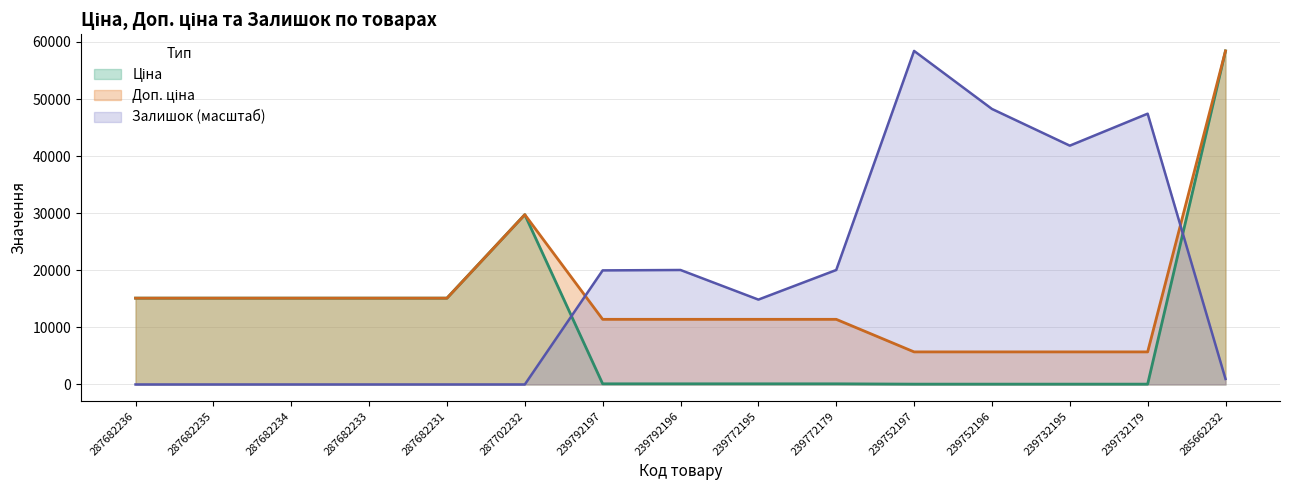

At which label does Доп. ціна reach its minimum?

239752197